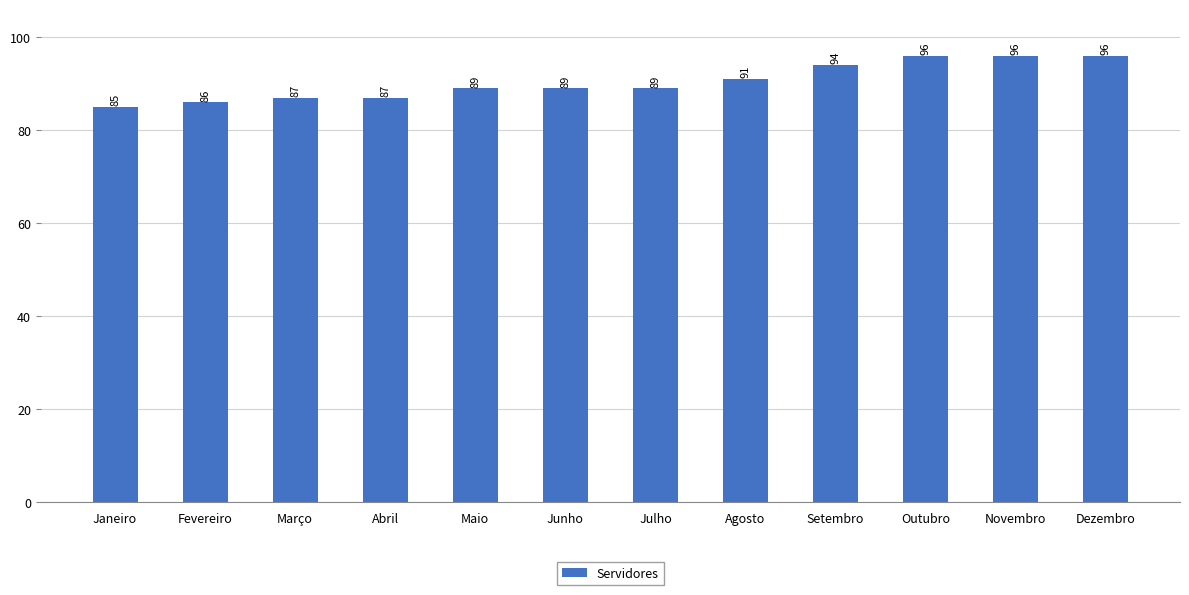

What is the maximum value shown in the chart?

96